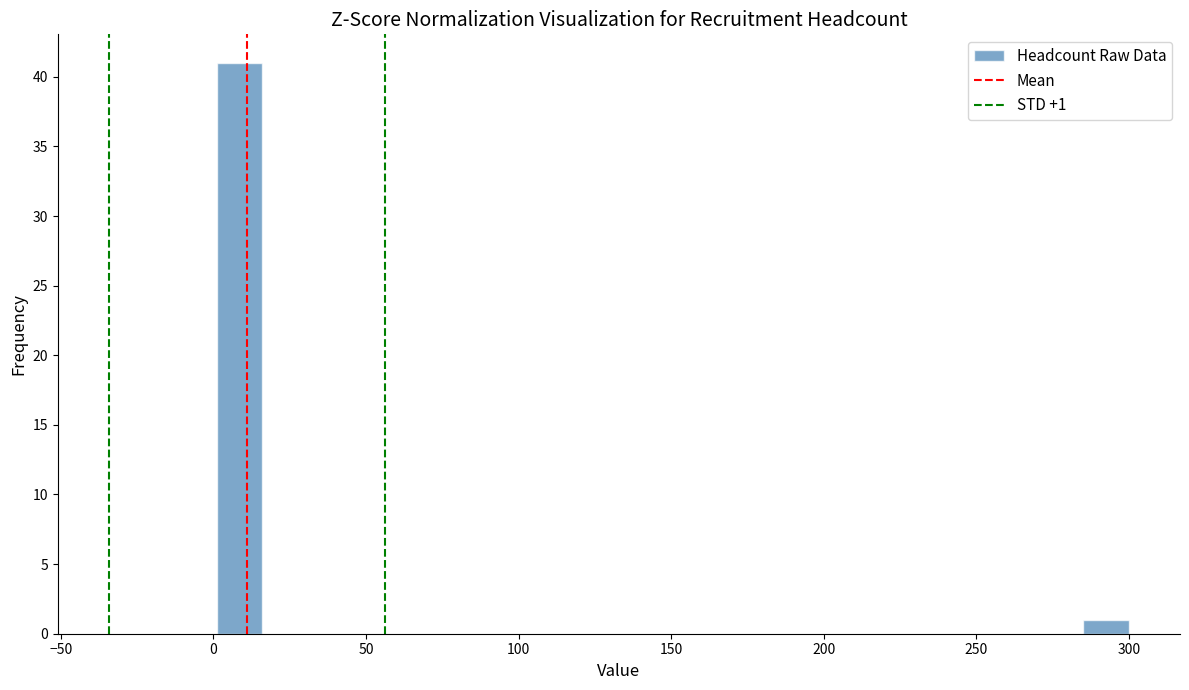

Read against the x-axis, roughly where is the centre of the tallest bar?

10